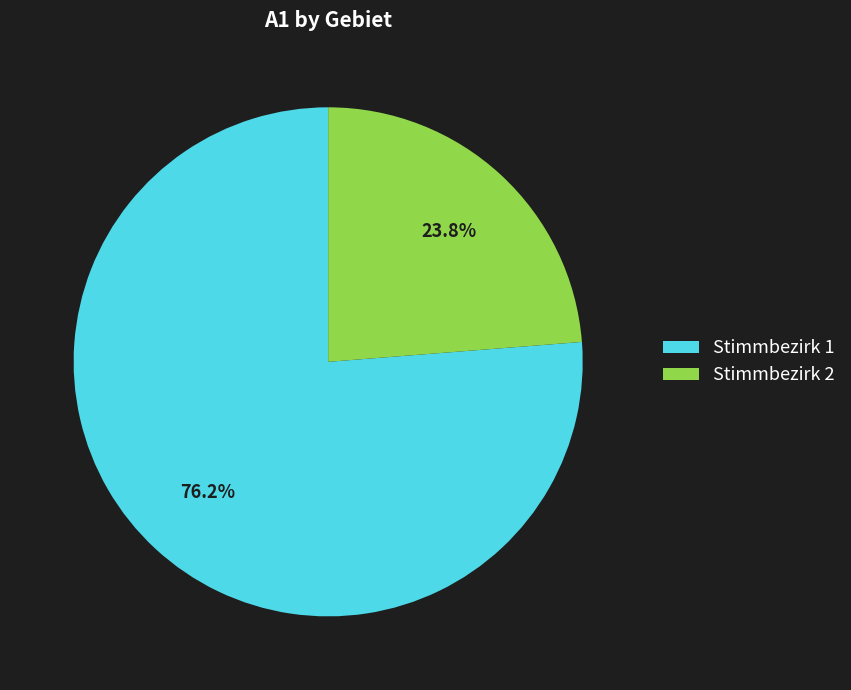

What is the largest slice in the pie chart?

Stimmbezirk 1